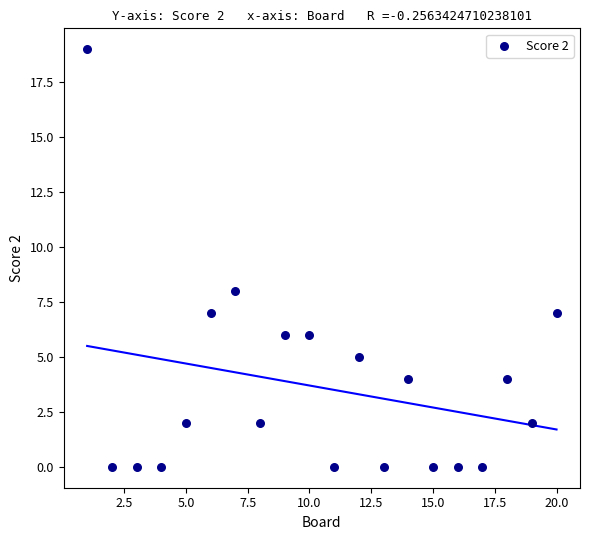

What Y value in the scatter plot is closest to 9?

8